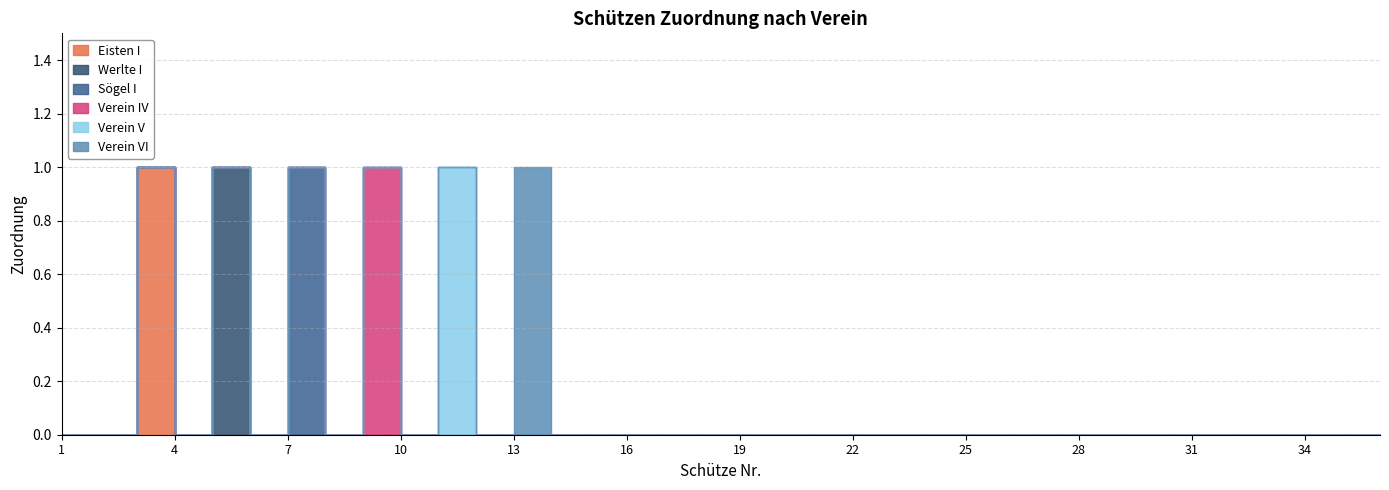

Which series has the widest spread of values?

Eisten I